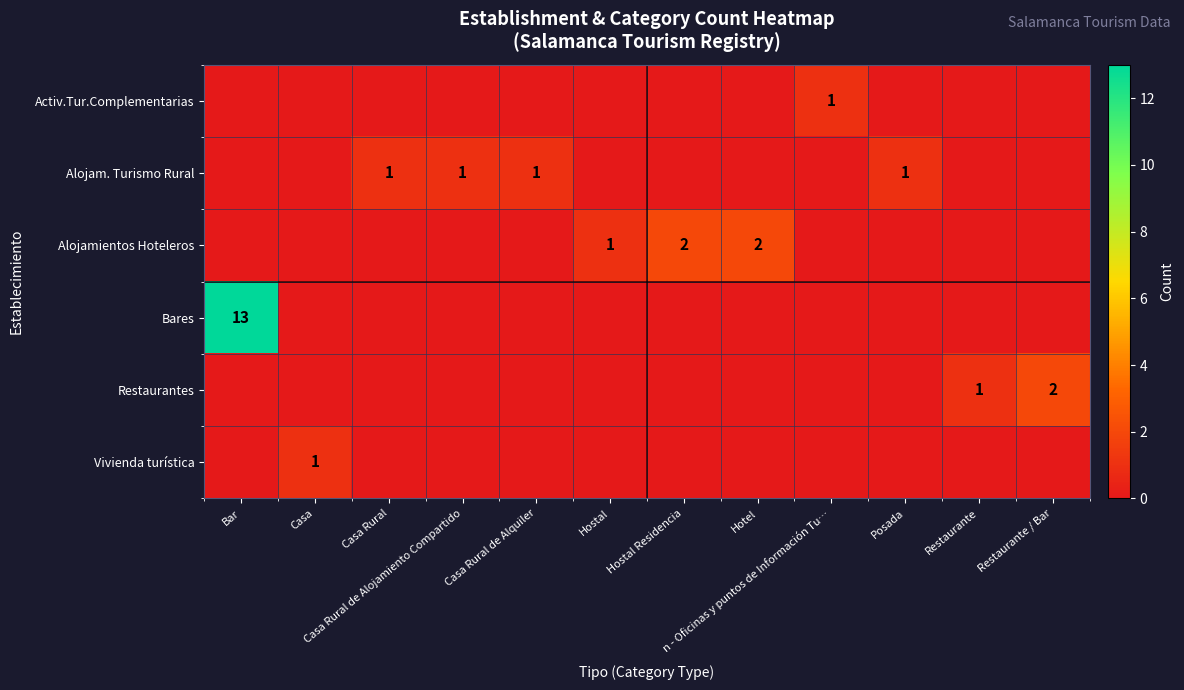

The Alojam. Turismo Rural series shows 1 at Casa Rural de Alquiler. True or false?

True